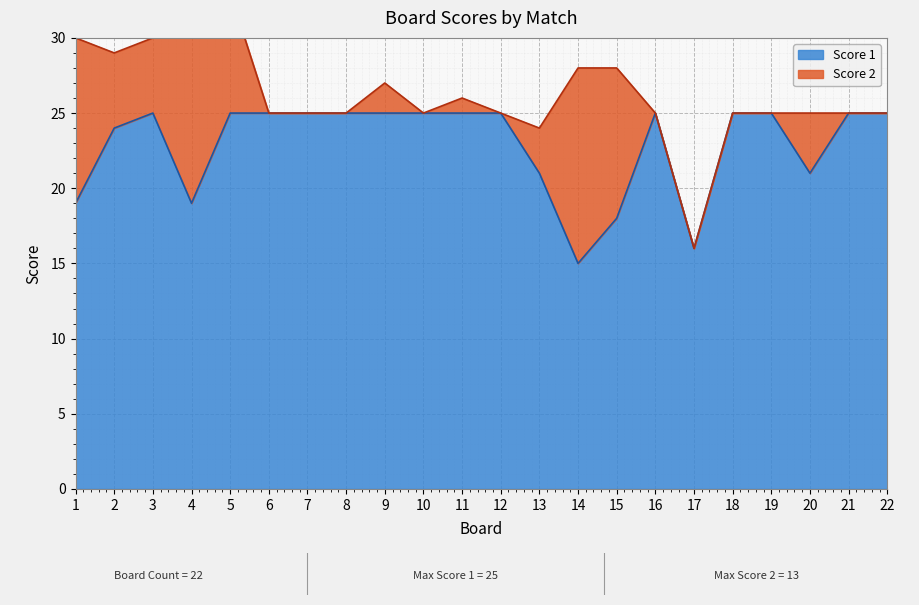

List the labels in order of value, largest first.

3, 5, 6, 7, 8, 9, 10, 11, 12, 16, 18, 19, 21, 22, 2, 13, 20, 1, 4, 15, 17, 14